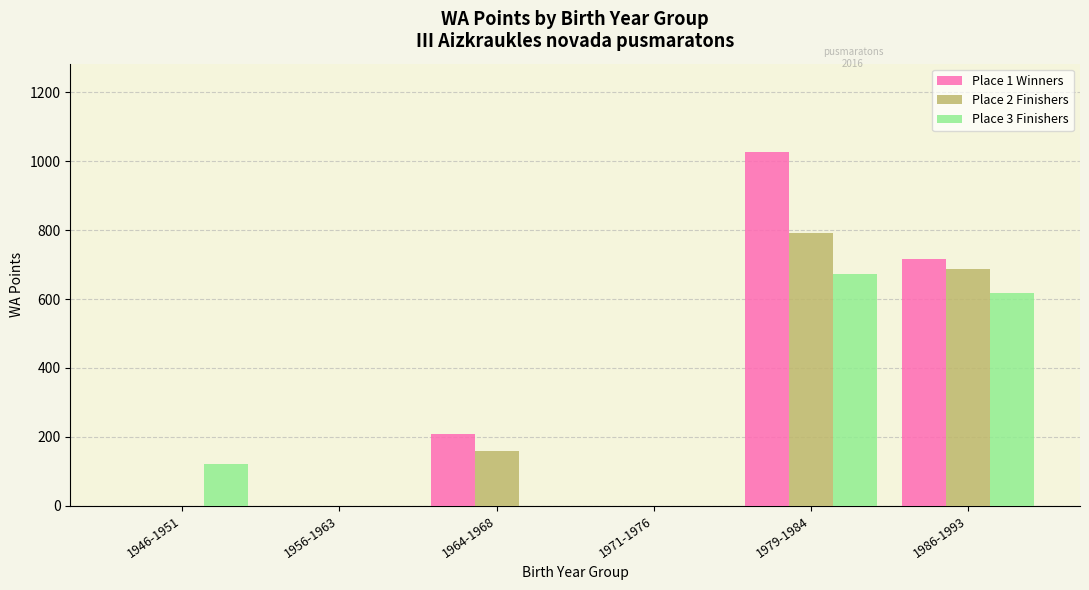

Which label corresponds to the largest value in the chart?

1979-1984